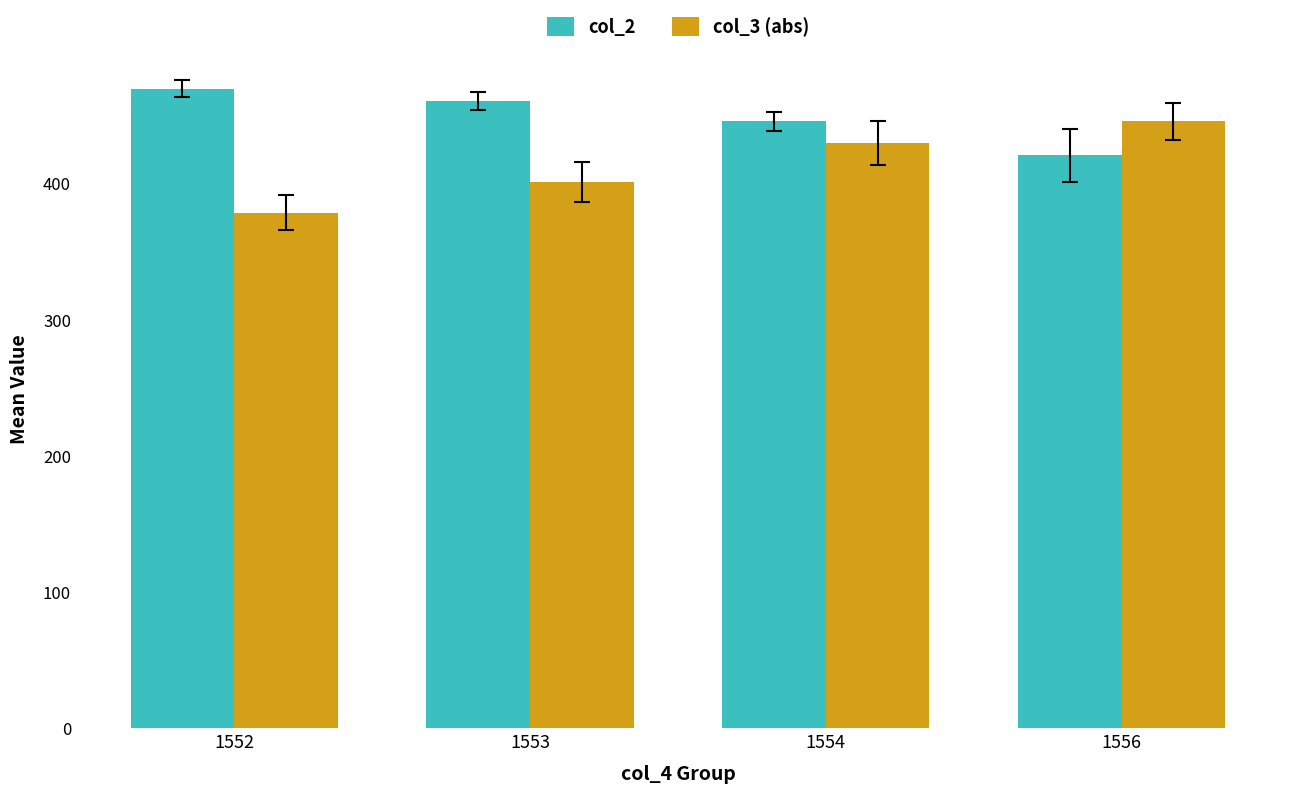

Rank the series by their maximum value, from highest to lowest.

col_2, col_3 (abs)